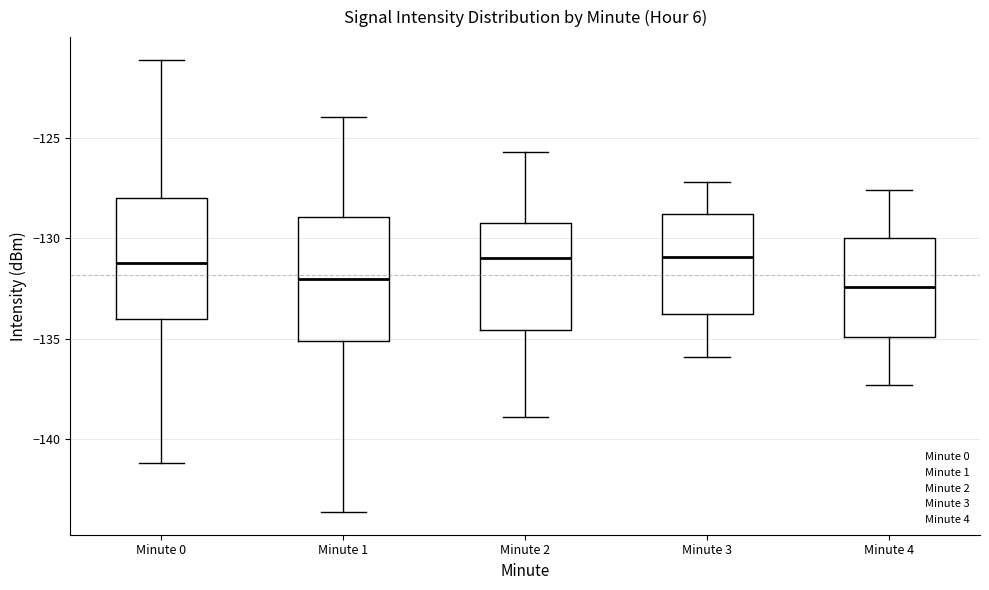

Reading left to right, read every box against the y-axis: the position of its median line, the range the box covers, and the ends of its whiskers. The values are not printed on the chart, so give them approximately, as read against the axis.

Minute 0: median -131.5, box -134.0 to -128.0, whiskers -141.0 to -121.0
Minute 1: median -132.0, box -135.0 to -129.0, whiskers -143.5 to -124.0
Minute 2: median -131.0, box -134.5 to -129.0, whiskers -139.0 to -125.5
Minute 3: median -131.0, box -133.5 to -129.0, whiskers -136.0 to -127.0
Minute 4: median -132.5, box -135.0 to -130.0, whiskers -137.5 to -127.5